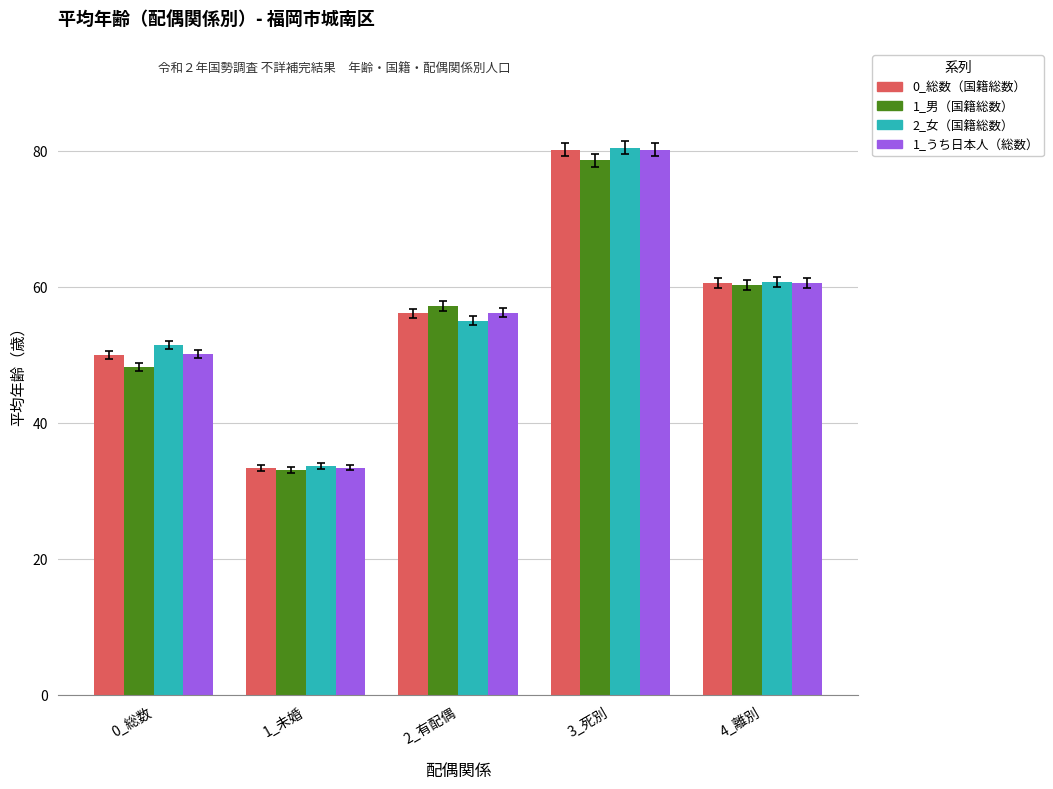

What are all the series names shown in the legend?

0_総数（国籍総数）, 1_男（国籍総数）, 2_女（国籍総数）, 1_うち日本人（総数）